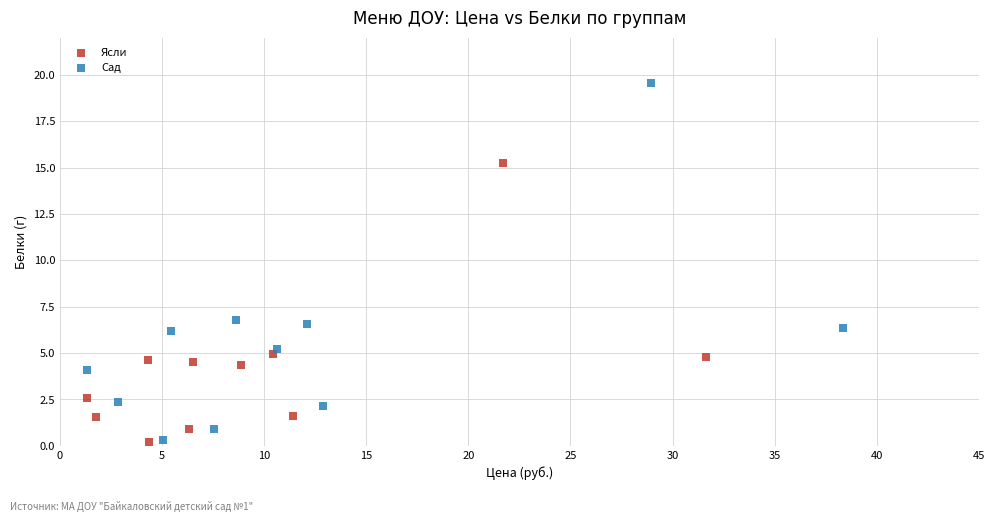

Which series reaches the maximum Y coordinate?

Сад